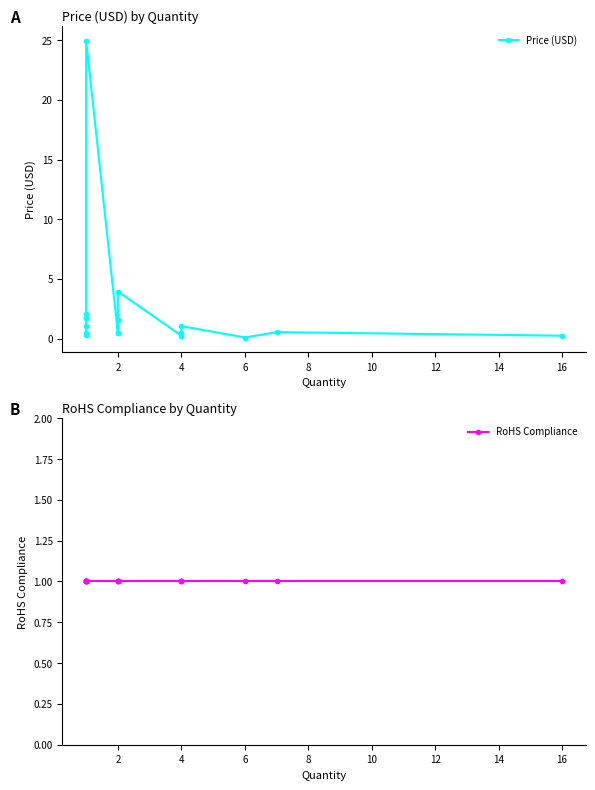

True or false: Price (USD) and RoHS Compliance cross at least once.

True